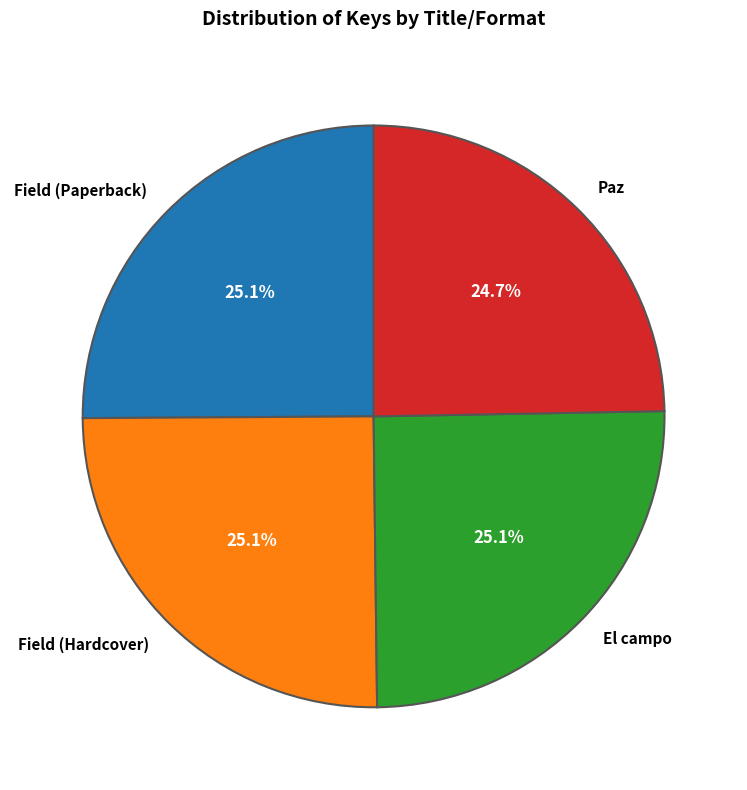

Is there a majority slice in this chart?

No